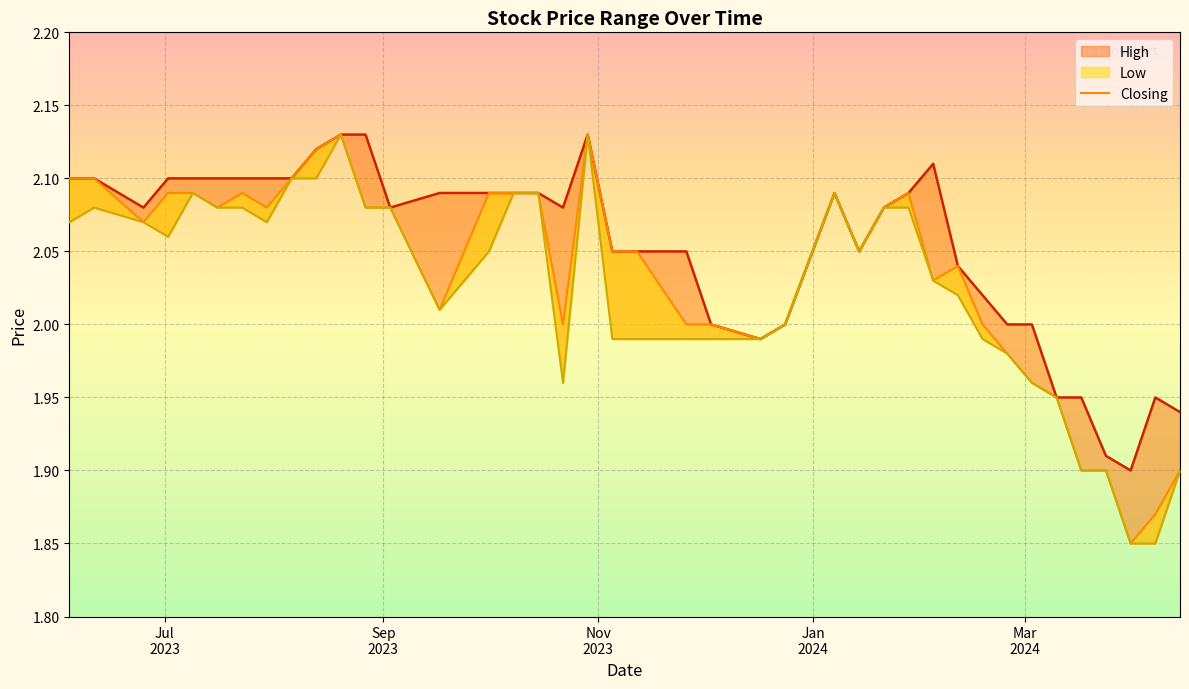

Is it true that Closing equals 1.4 at 28?

False